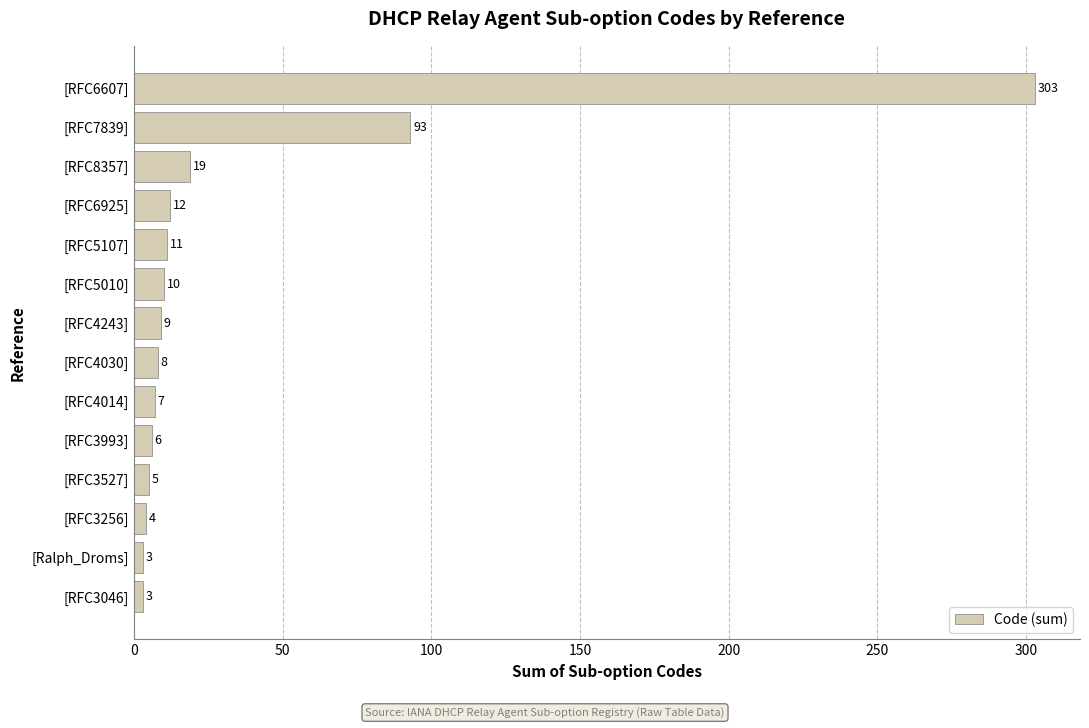

What is the sum of the values at [RFC3046] and [RFC4243]?

12